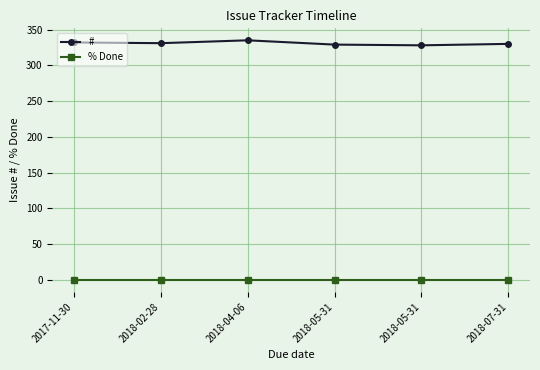

Between 2017-11-30 and 2018-05-31, which series saw the biggest shift?

#